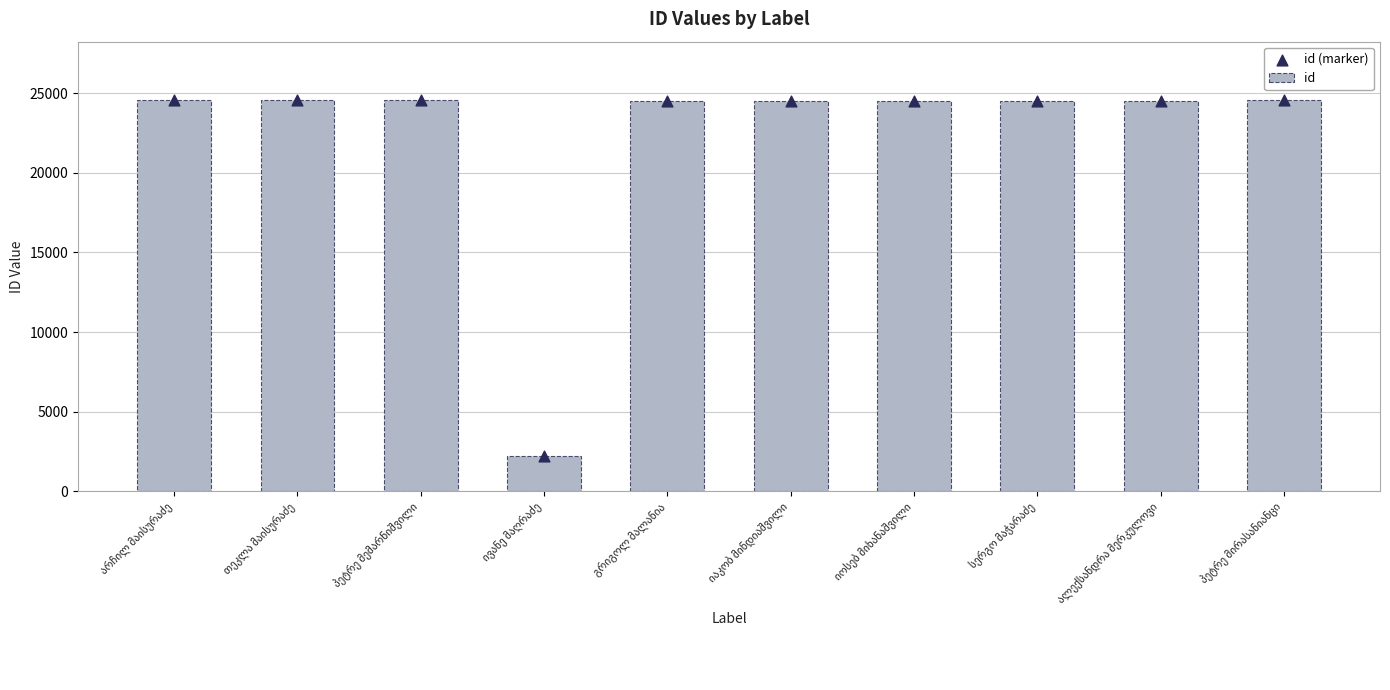

Which series has the widest spread of Y values?

id